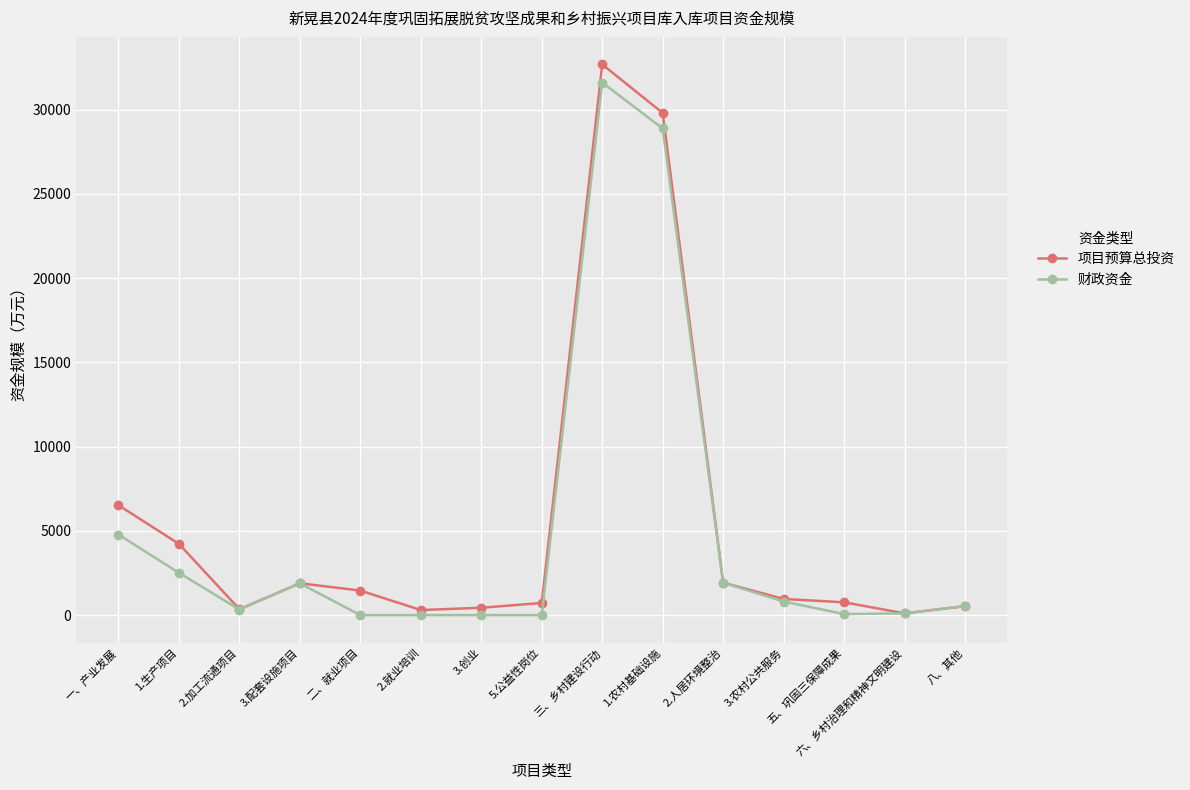

Is this an area chart (filled region under the line)?

No